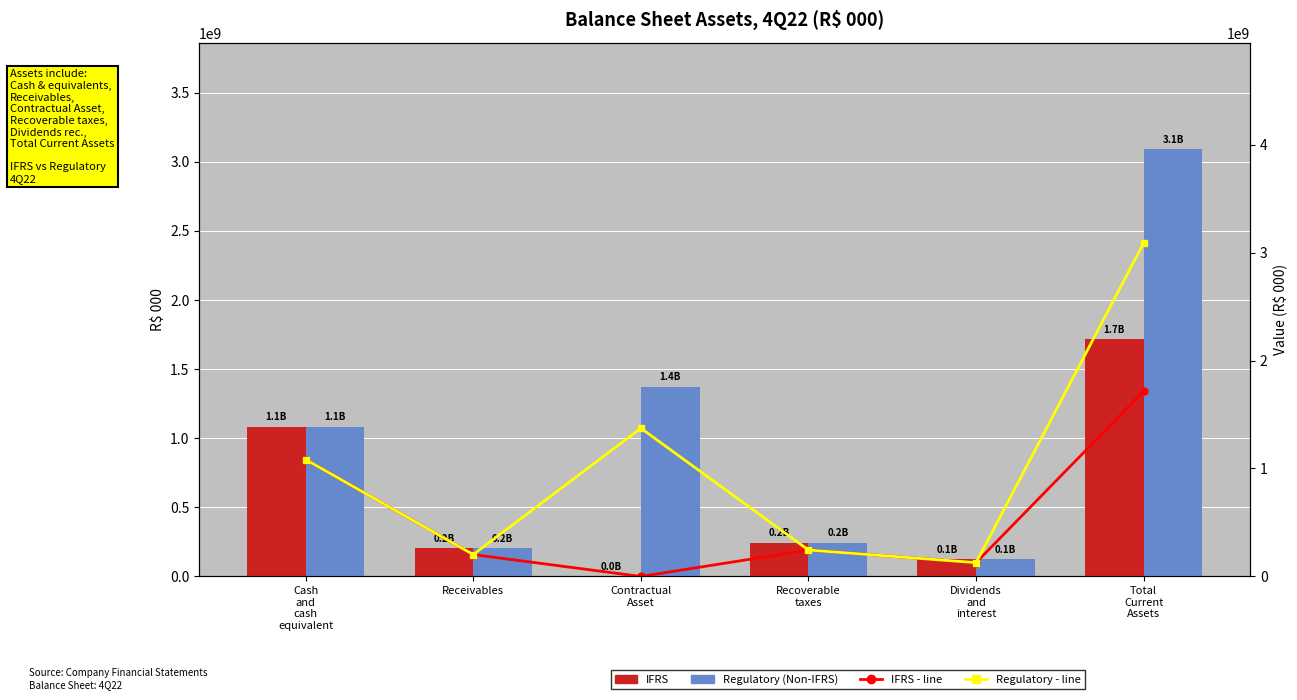

Which series has the largest total across all categories?

Regulatory (Non-IFRS)